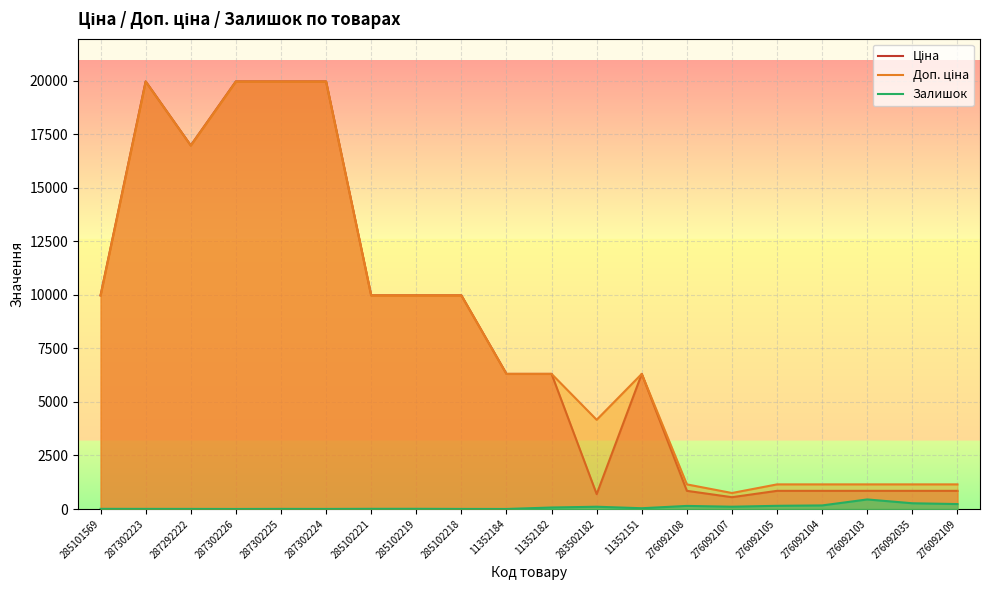

At which label does Ціна reach its minimum?

276092107